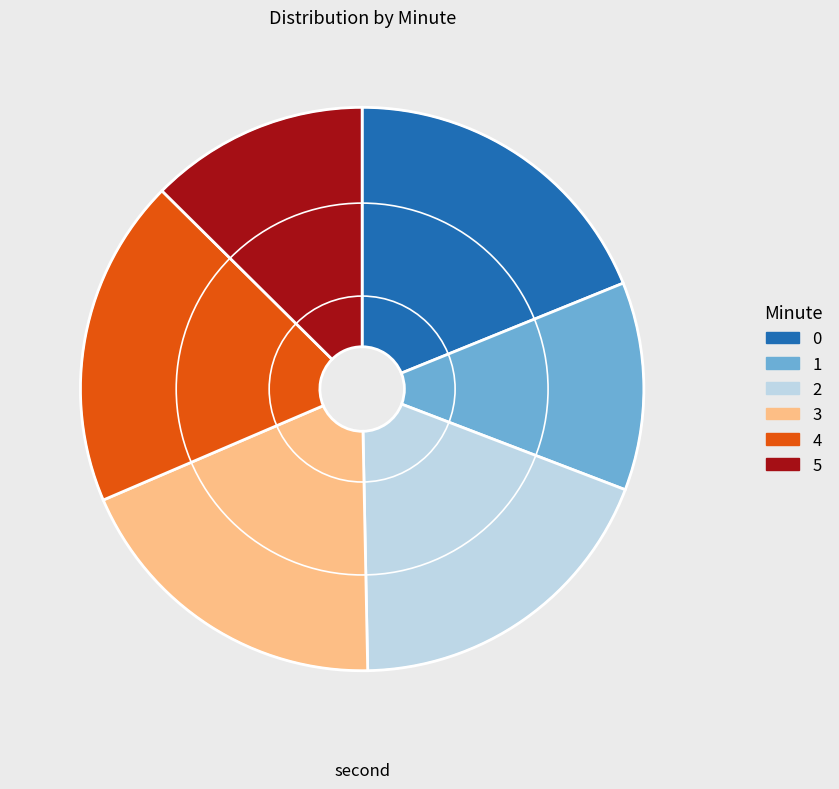

Is there any slice that represents more than half of the pie?

No